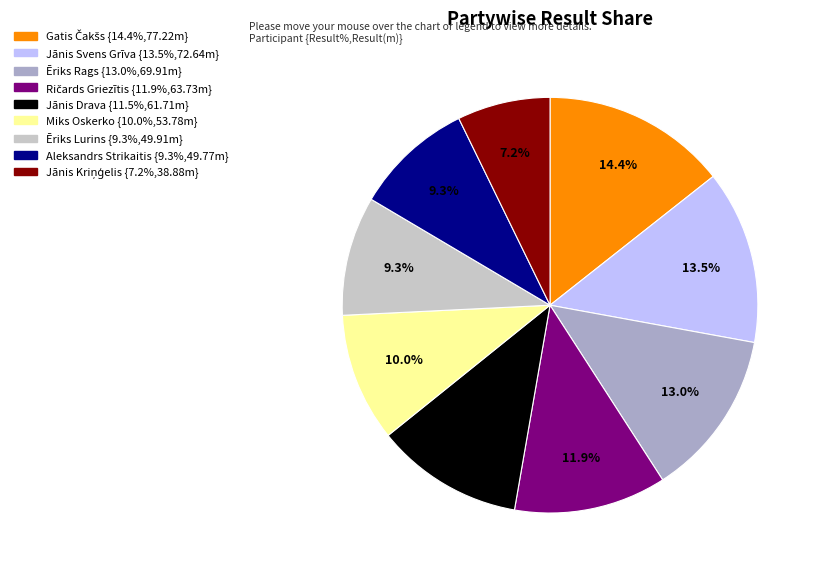

The Ēriks Rags slice represents 24% of the pie. True or false?

False